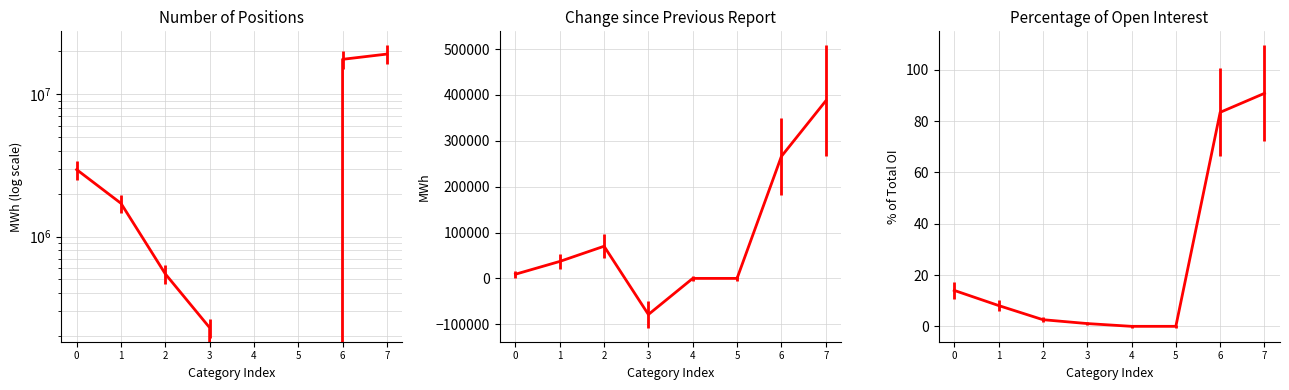

The value of Number of Positions Total at 4 is 0.0. True or false?

True